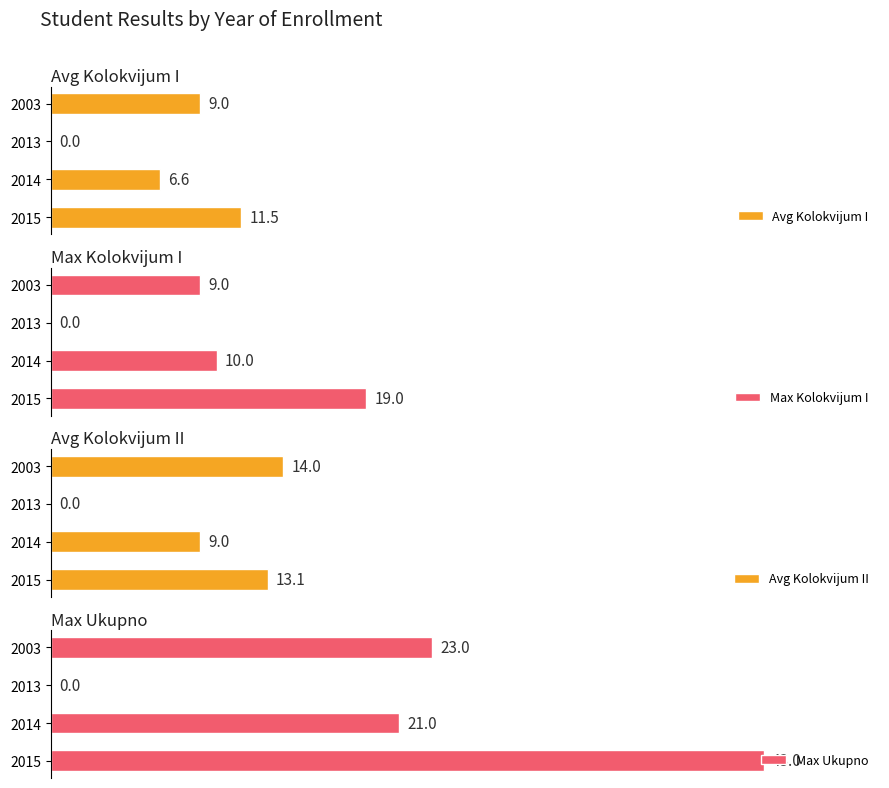

How many data points in Avg Kolokvijum I are less than 9?

2